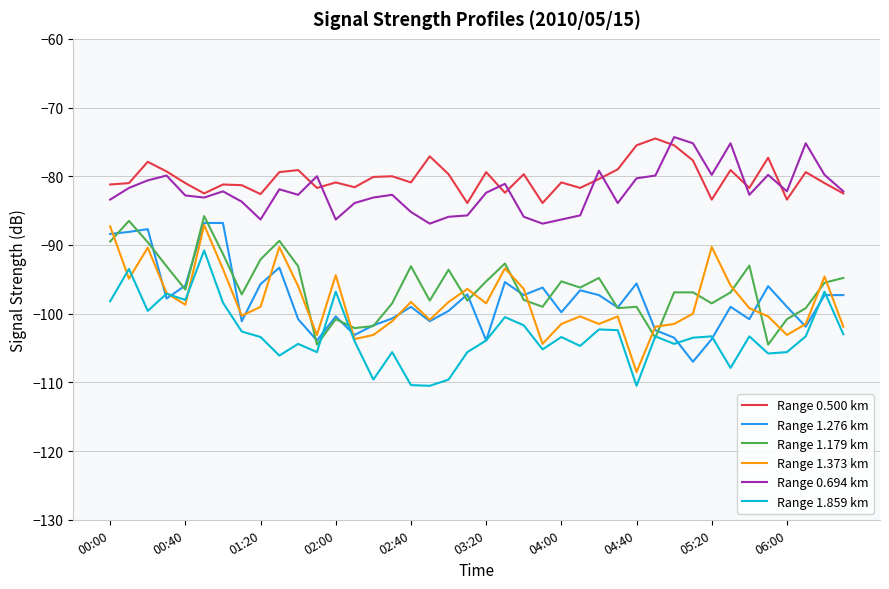

True or false: Range 0.500 km and Range 1.373 km intersect in this chart.

False